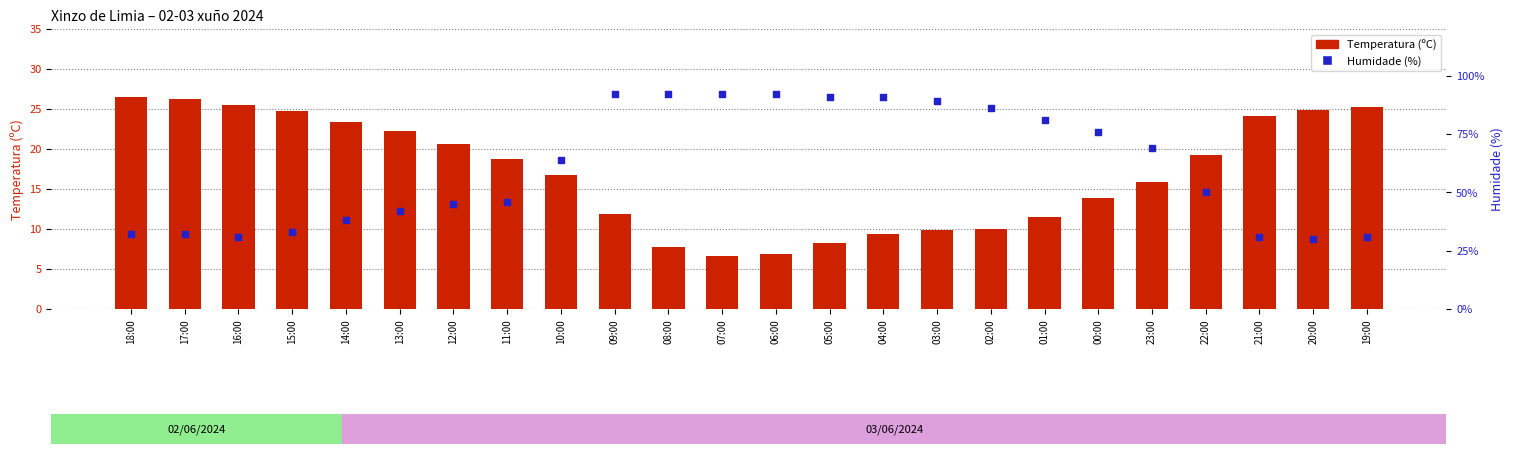

Which series reaches the maximum Y coordinate?

Humidade (%)